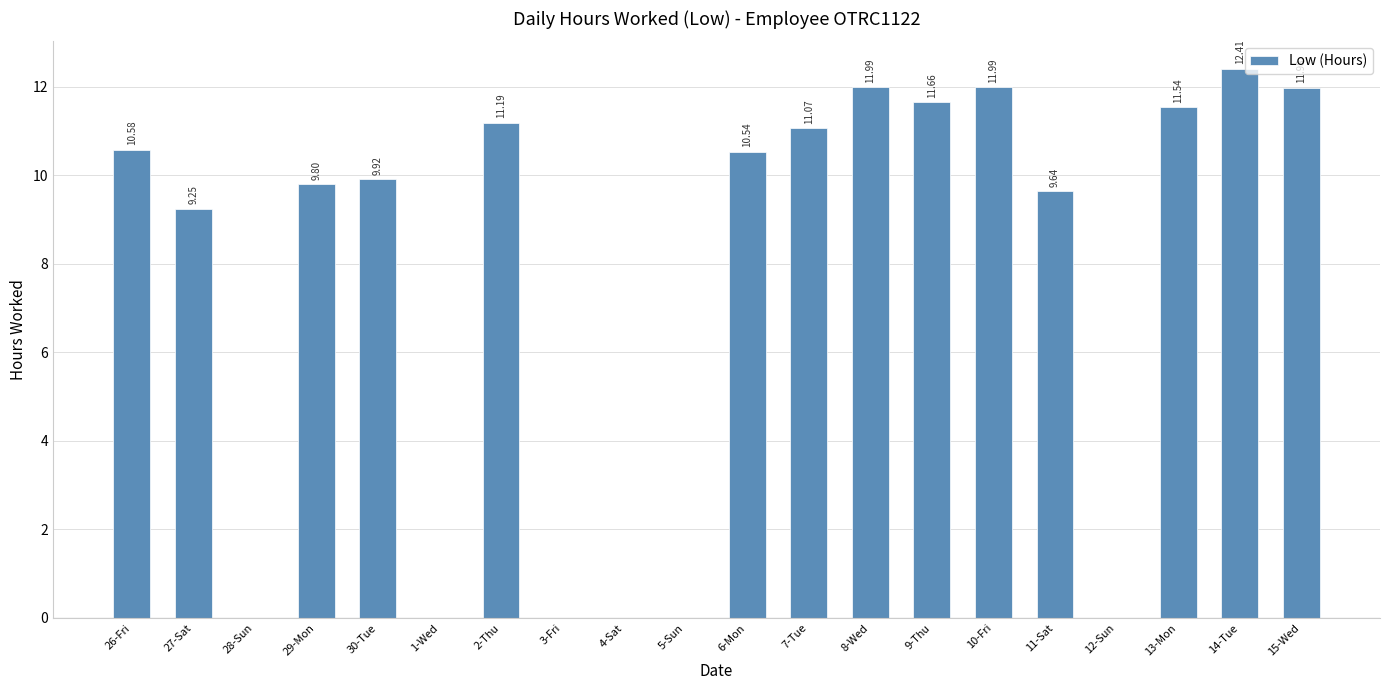

Does the chart contain stacked bars?

No